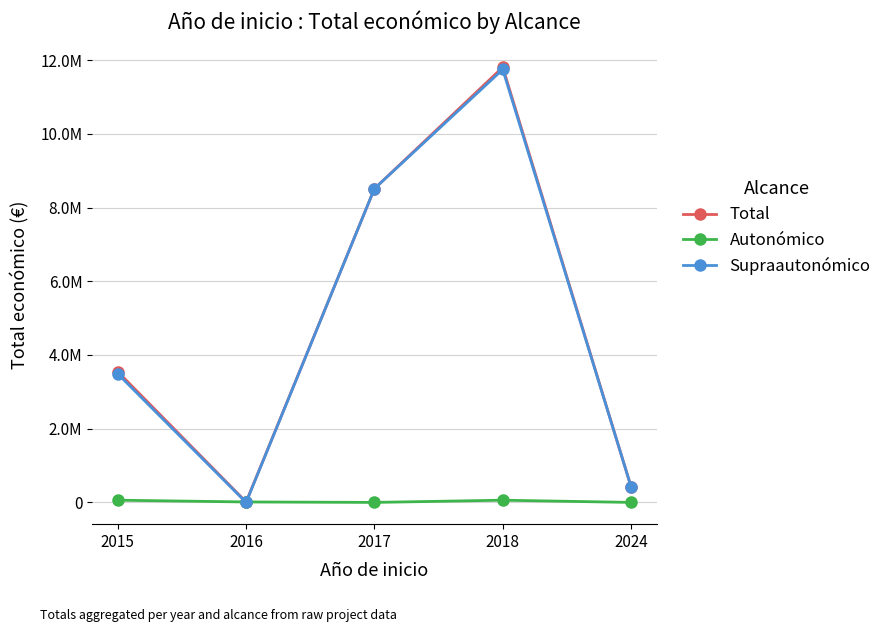

What are all the series names shown in the legend?

Total, Autonómico, Supraautonómico